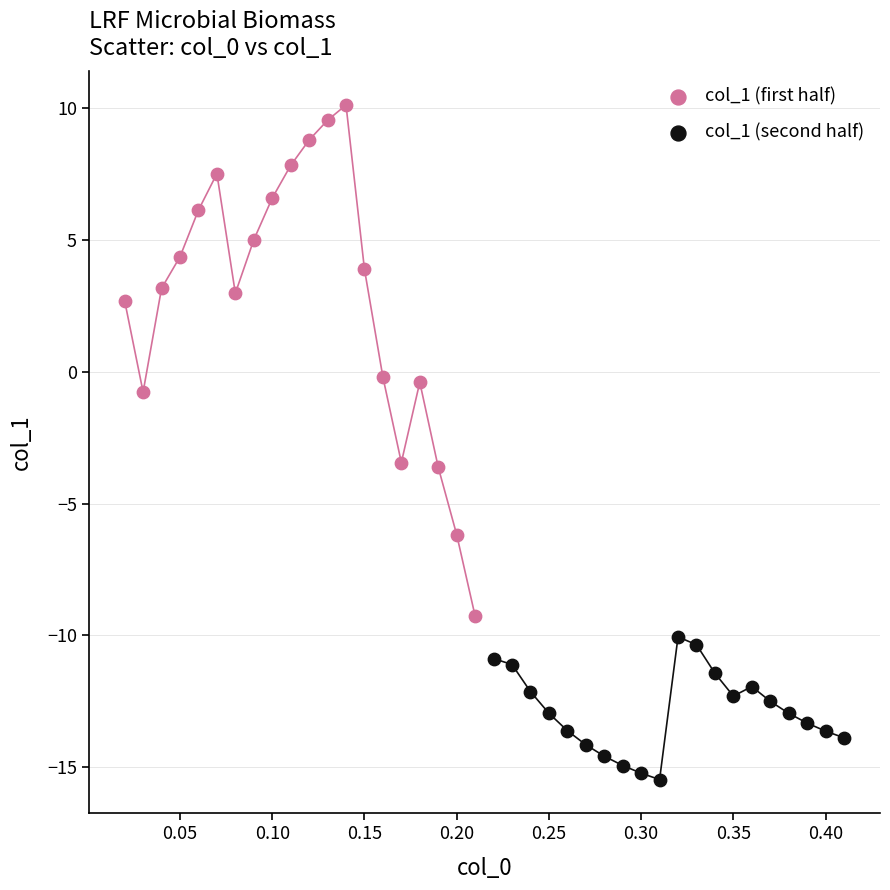

What are all the series names shown in the legend?

col_1 (first half), col_1 (second half)